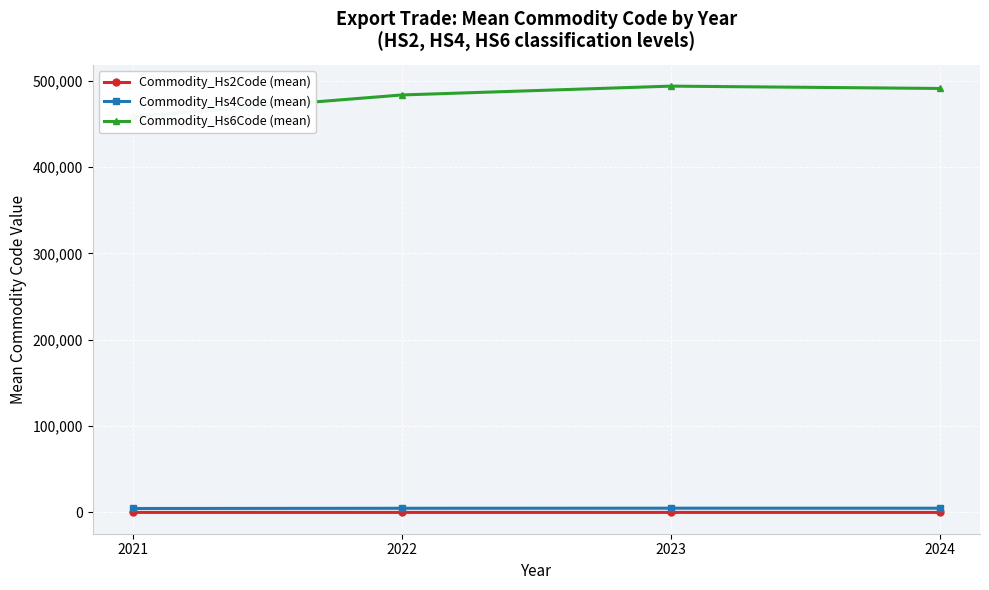

What is the value of the Commodity_Hs6Code (mean) point at the 3rd from the left?

493633.3